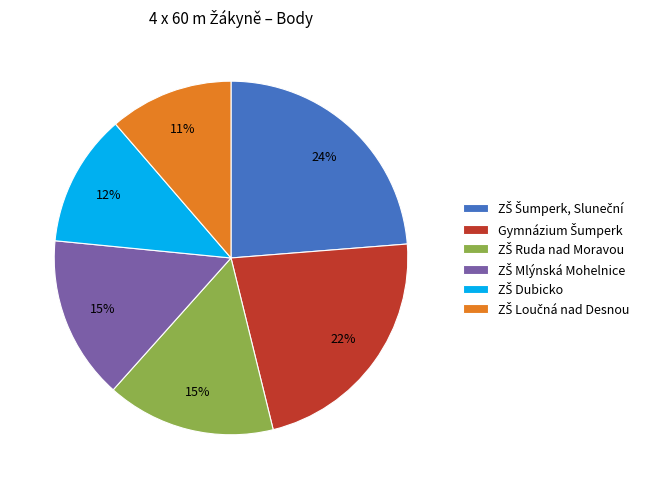

To the nearest percent, what is the average slice percentage?

17%